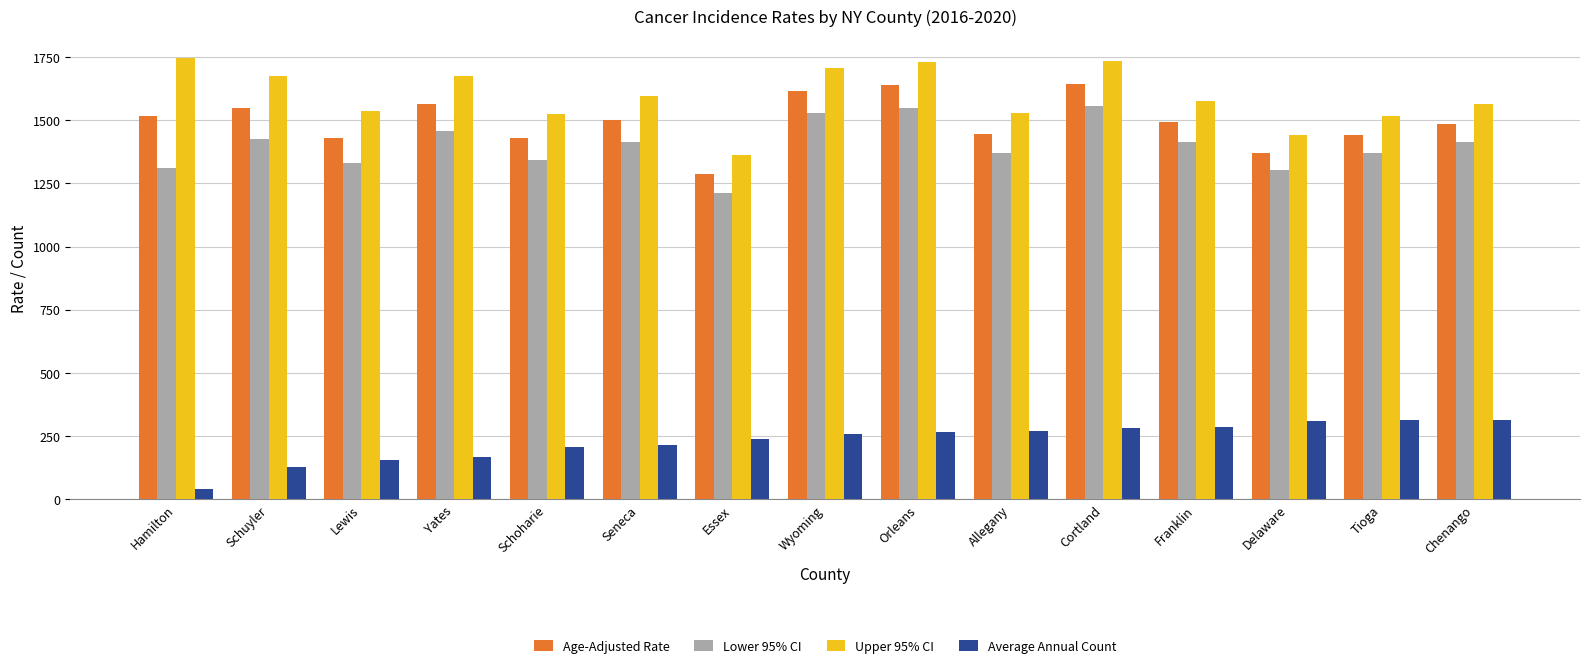

What is the label of the 15th bar from the right?

Hamilton